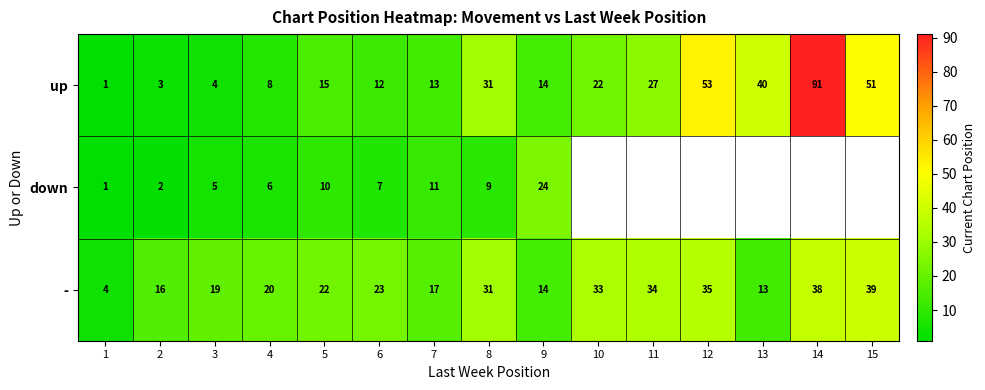

Read the up value at 11, to the nearest 10.

30